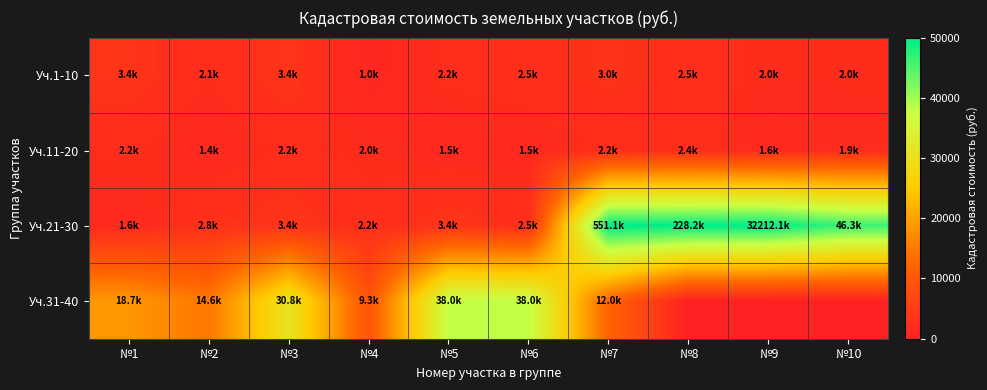

What is the difference between the highest and lowest values at №3?

28572.0